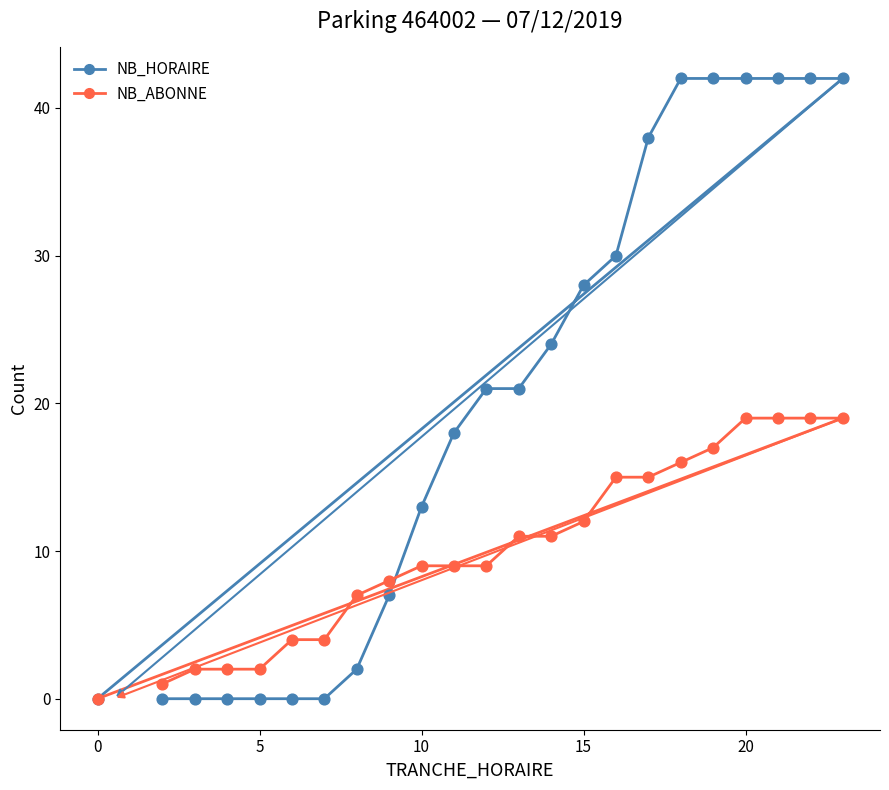

Which series contains the highest Y value?

NB_HORAIRE